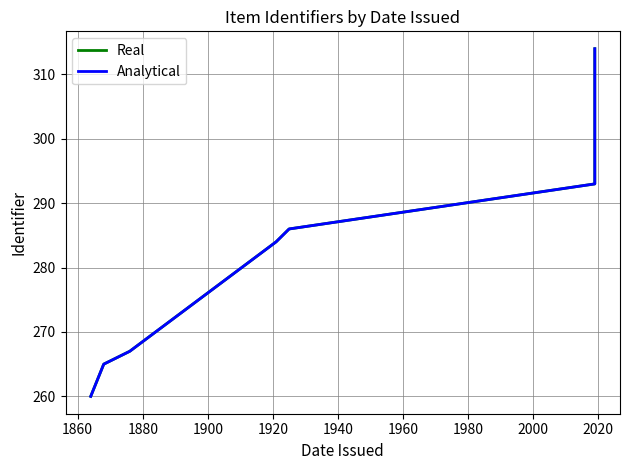

True or false: Real and Analytical cross at least once.

False